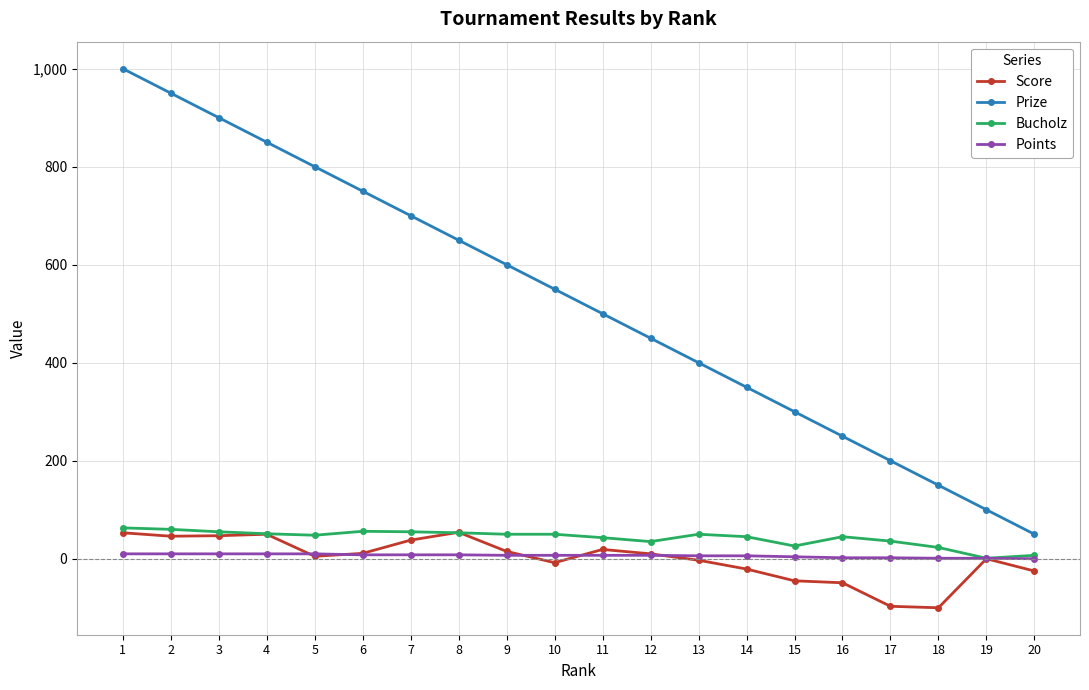

Is this an area chart (filled region under the line)?

No